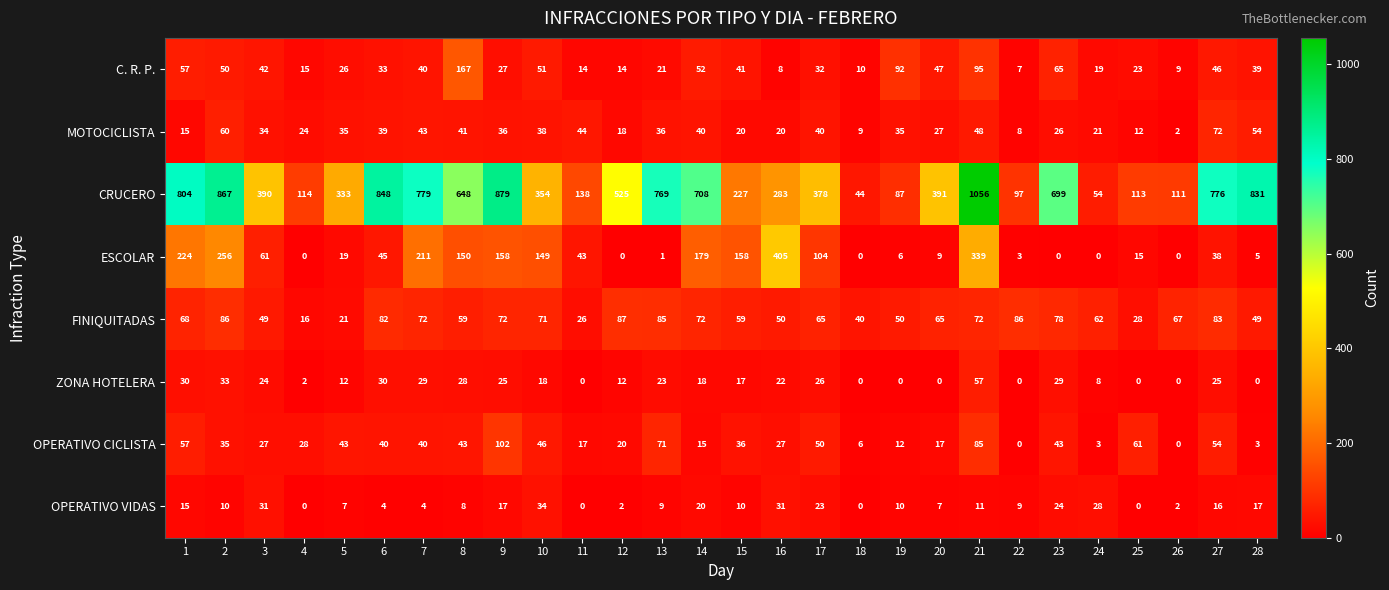

Which series has the widest spread of values?

CRUCERO